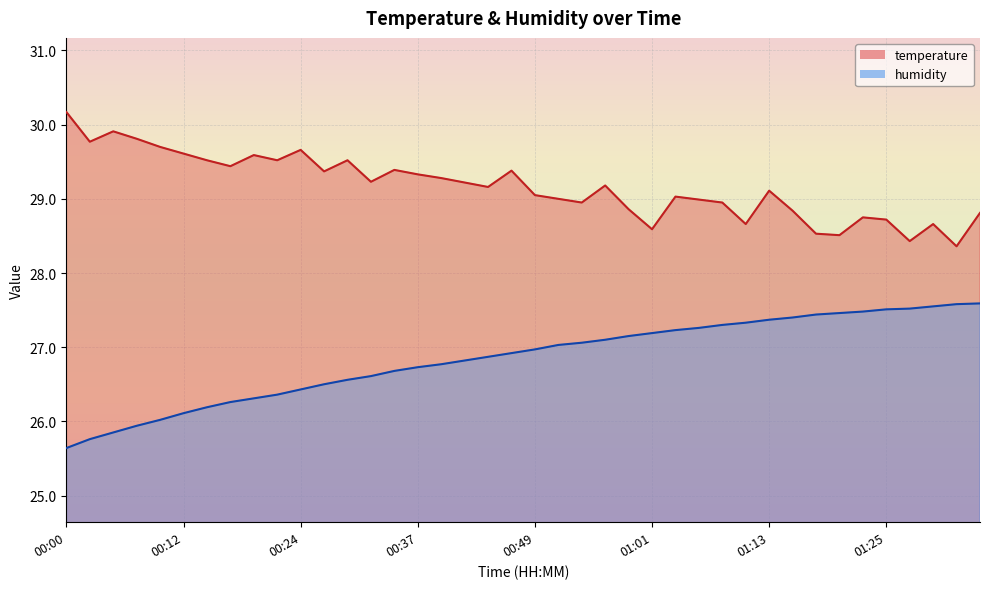

Reading right to left, list all the values displayed in this chart.

temperature: 01:35=28.8	01:32=28.4	01:30=28.7	01:28=28.4	01:25=28.7	01:23=28.8	01:20=28.5	01:18=28.5	01:15=28.8	01:13=29.1	01:11=28.7	01:08=28.9	01:06=29.0	01:03=29.0	01:01=28.6	00:59=28.9	00:56=29.2	00:54=28.9	00:51=29.0	00:49=29.1	00:46=29.4	00:44=29.2	00:41=29.2	00:39=29.3	00:37=29.3	00:34=29.4	00:32=29.2	00:29=29.5	00:27=29.4	00:24=29.7	00:22=29.5	00:20=29.6	00:17=29.4	00:15=29.5	00:12=29.6	00:10=29.7	00:07=29.8	00:05=29.9	00:03=29.8	00:00=30.2
humidity: 01:35=27.6	01:32=27.6	01:30=27.6	01:28=27.5	01:25=27.5	01:23=27.5	01:20=27.5	01:18=27.4	01:15=27.4	01:13=27.4	01:11=27.3	01:08=27.3	01:06=27.3	01:03=27.2	01:01=27.2	00:59=27.1	00:56=27.1	00:54=27.1	00:51=27.0	00:49=27.0	00:46=26.9	00:44=26.9	00:41=26.8	00:39=26.8	00:37=26.7	00:34=26.7	00:32=26.6	00:29=26.6	00:27=26.5	00:24=26.4	00:22=26.4	00:20=26.3	00:17=26.3	00:15=26.2	00:12=26.1	00:10=26.0	00:07=25.9	00:05=25.9	00:03=25.8	00:00=25.6